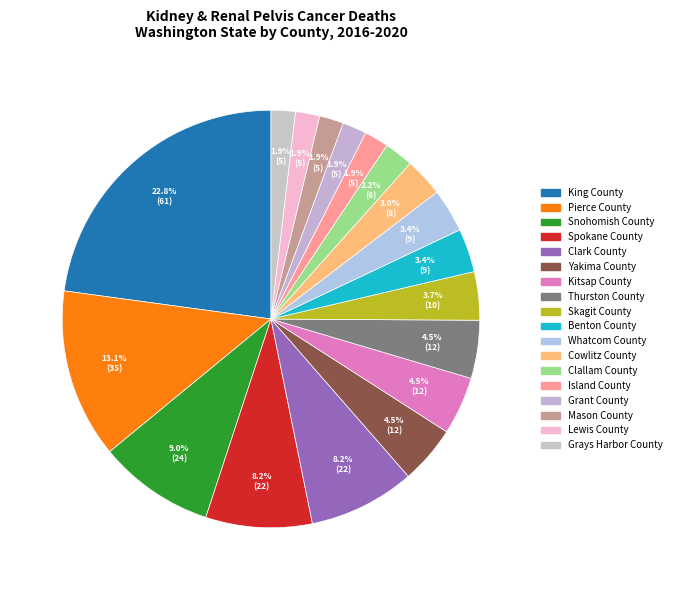

How many segments does this pie chart have?

18